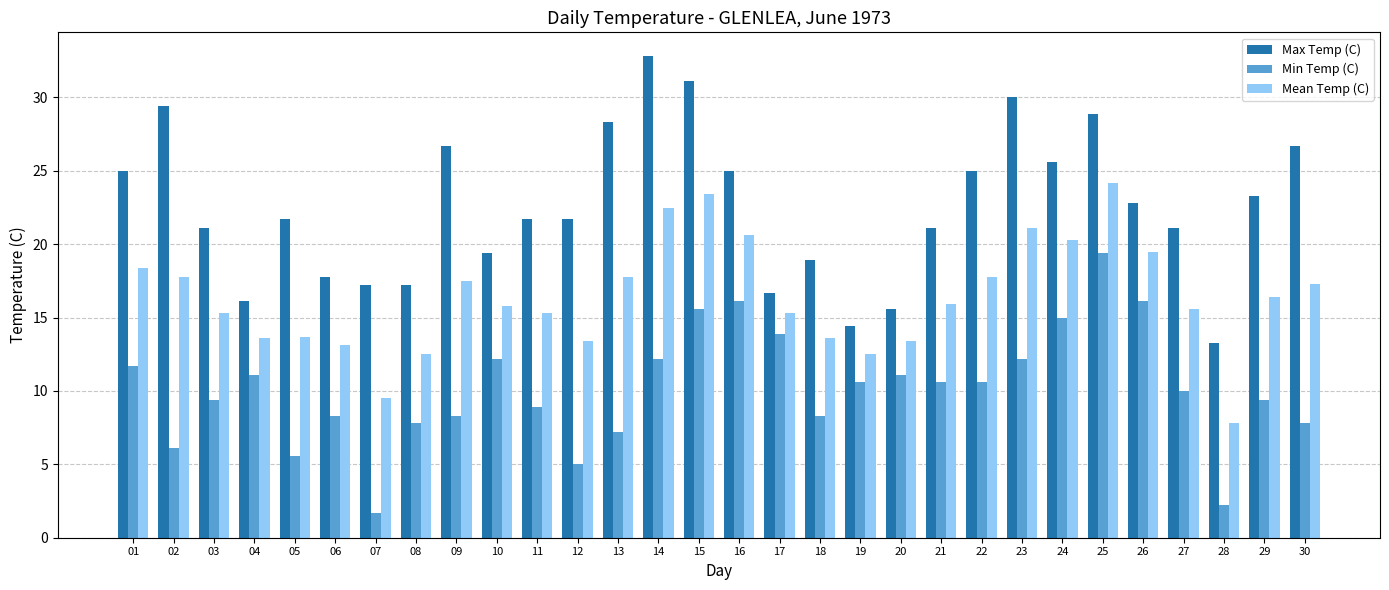

Rank the series by their maximum value, from highest to lowest.

Max Temp (C), Mean Temp (C), Min Temp (C)